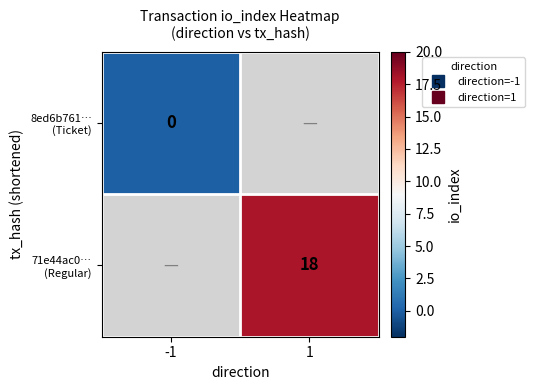

Is the value of 8ed6b761… (Ticket) at 1 greater than the value of 71e44ac0… (Regular) at -1?

No